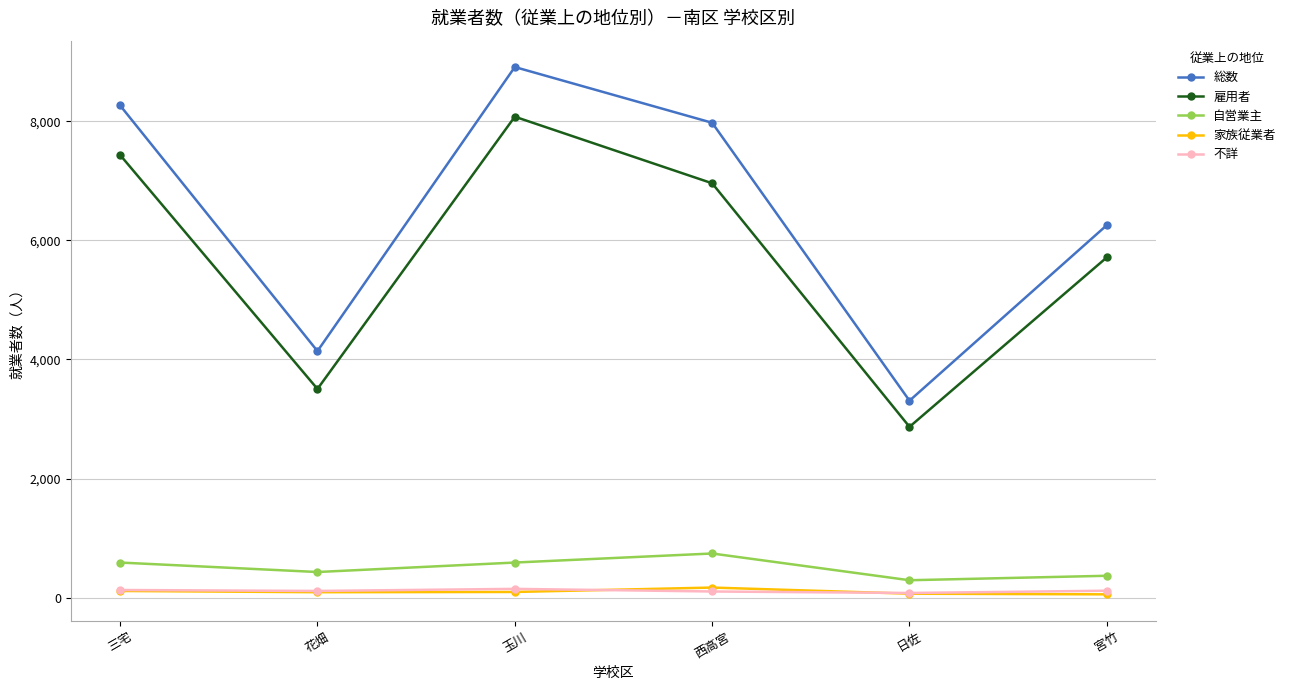

How many 不詳 values are between 104 and 129?

4